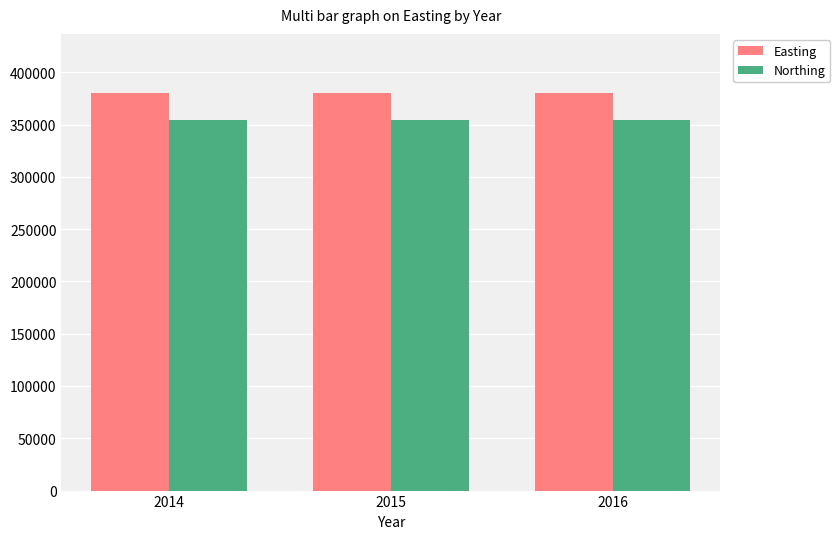

True or false: Easting has a value of 379697 at 2016.

True